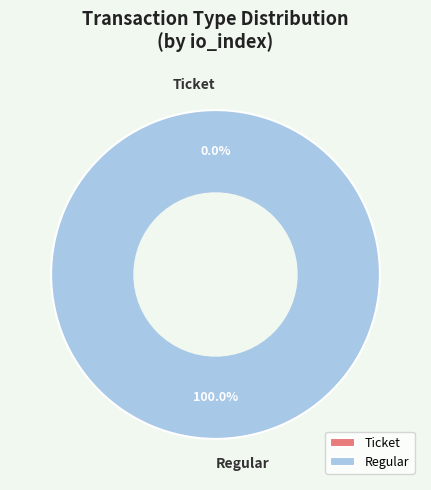

Which slice represents more than half of the pie?

Regular